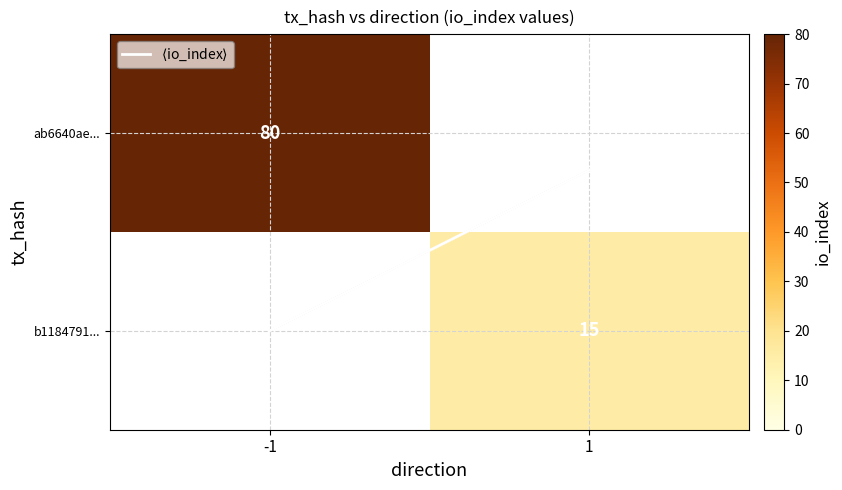

Which series has the widest spread of values?

$\langle$io_index$\rangle$